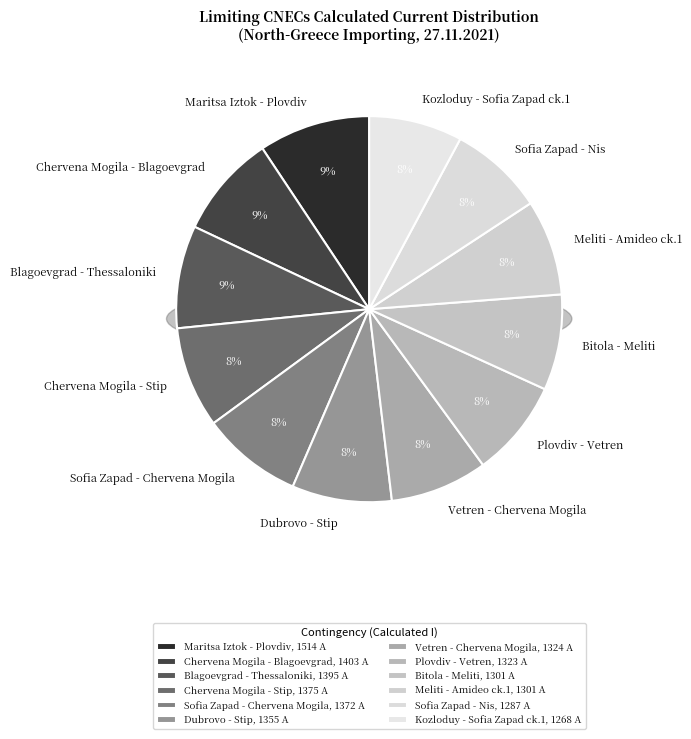

How many slices are in this pie chart?

12